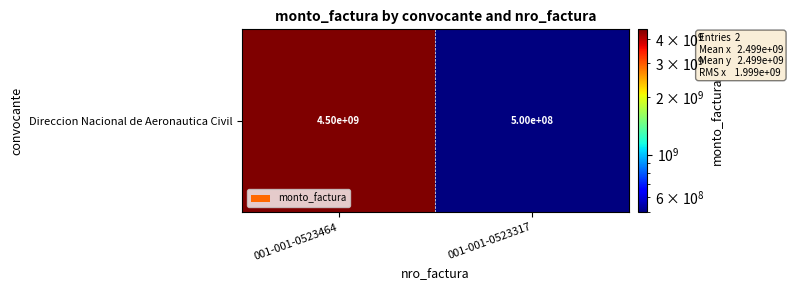

What is the smallest value displayed?

499800000